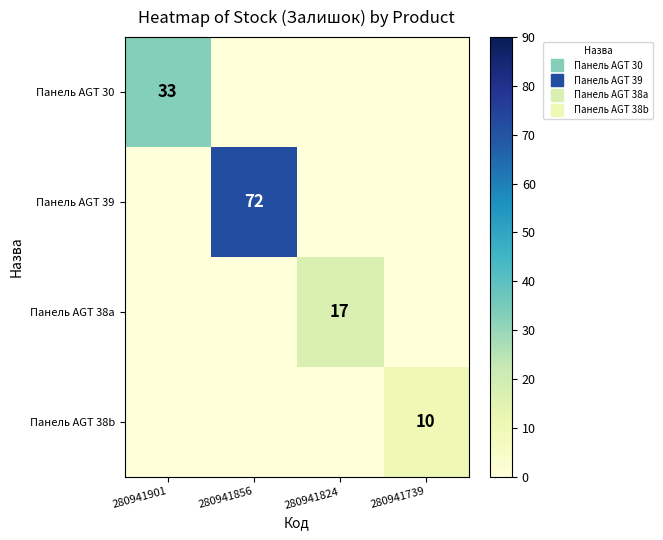

What is the approximate value of Панель AGT 38b at 280941739?

10